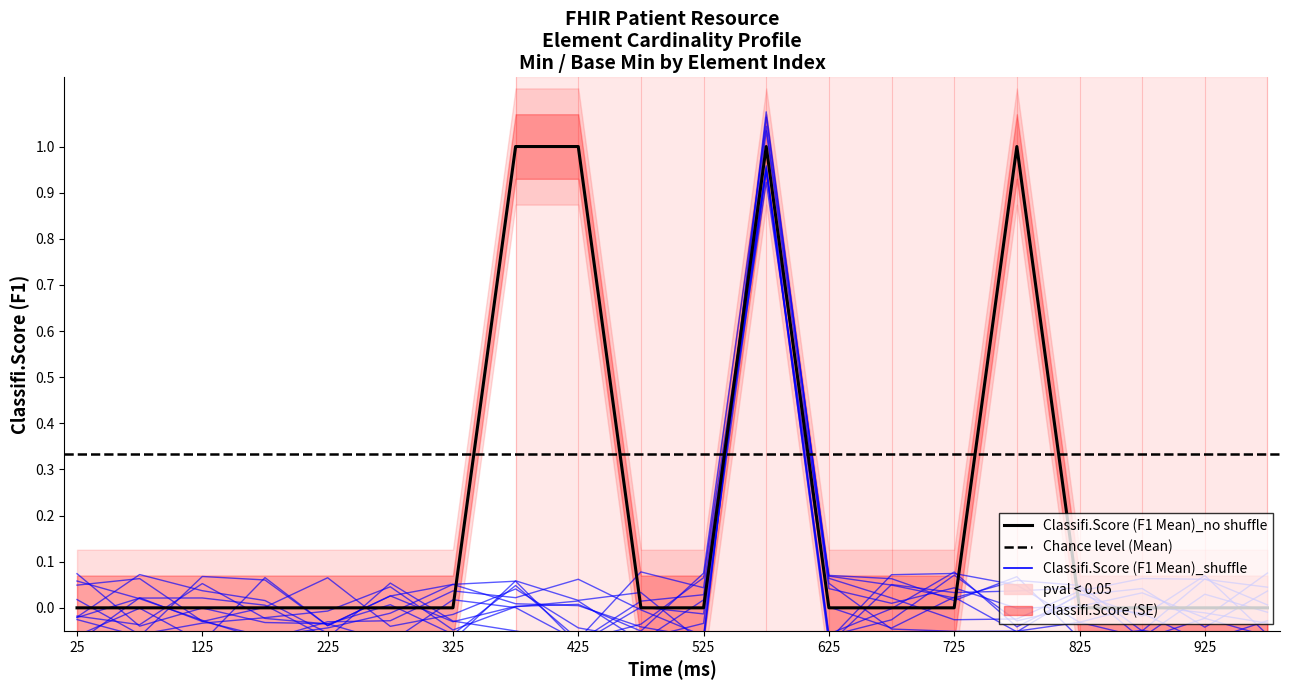

What is the highest value of the Min series?

1